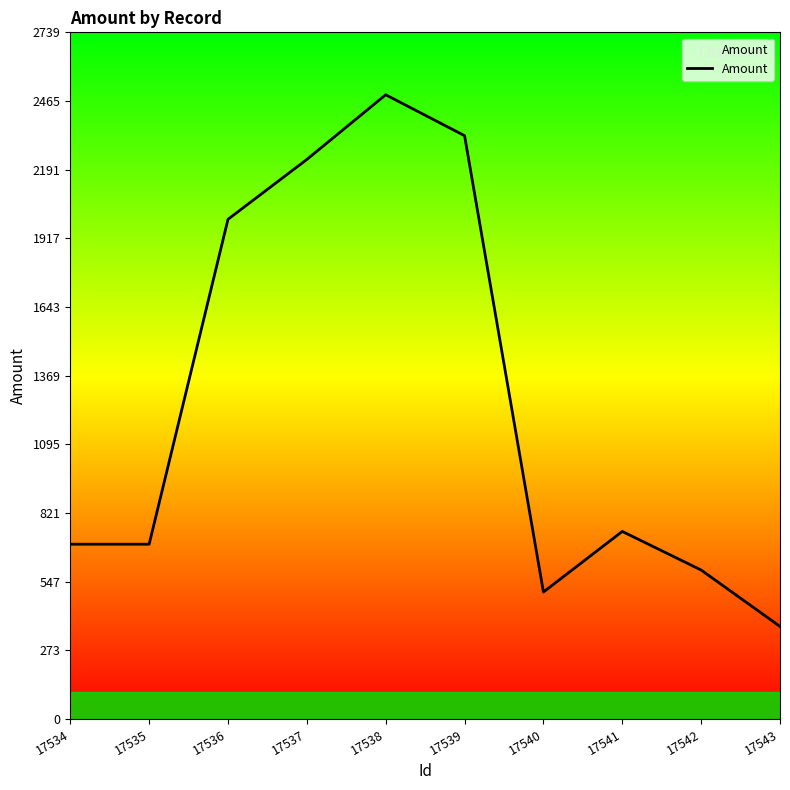

True or false: there are more than 2 points higher than both neighbors.

False